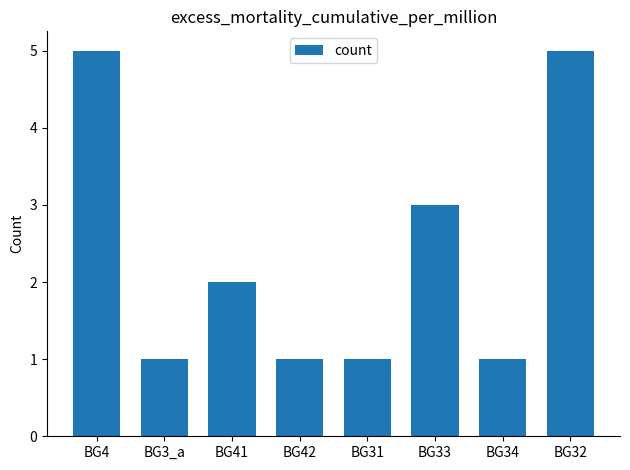

How many bars are there in total?

8